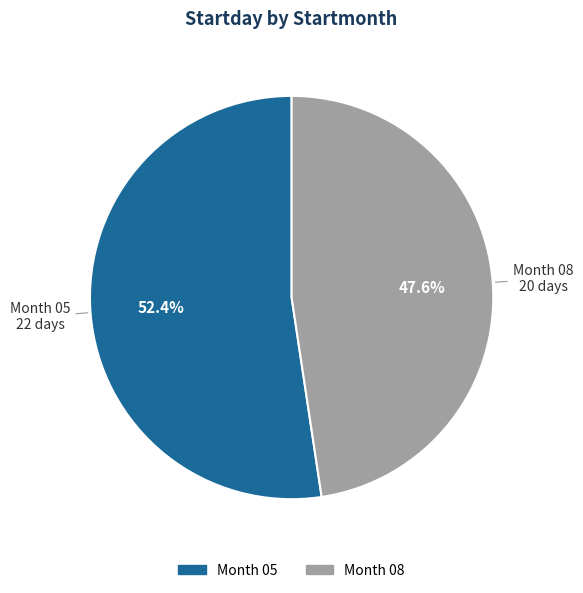

Is there a majority slice in this chart?

Yes